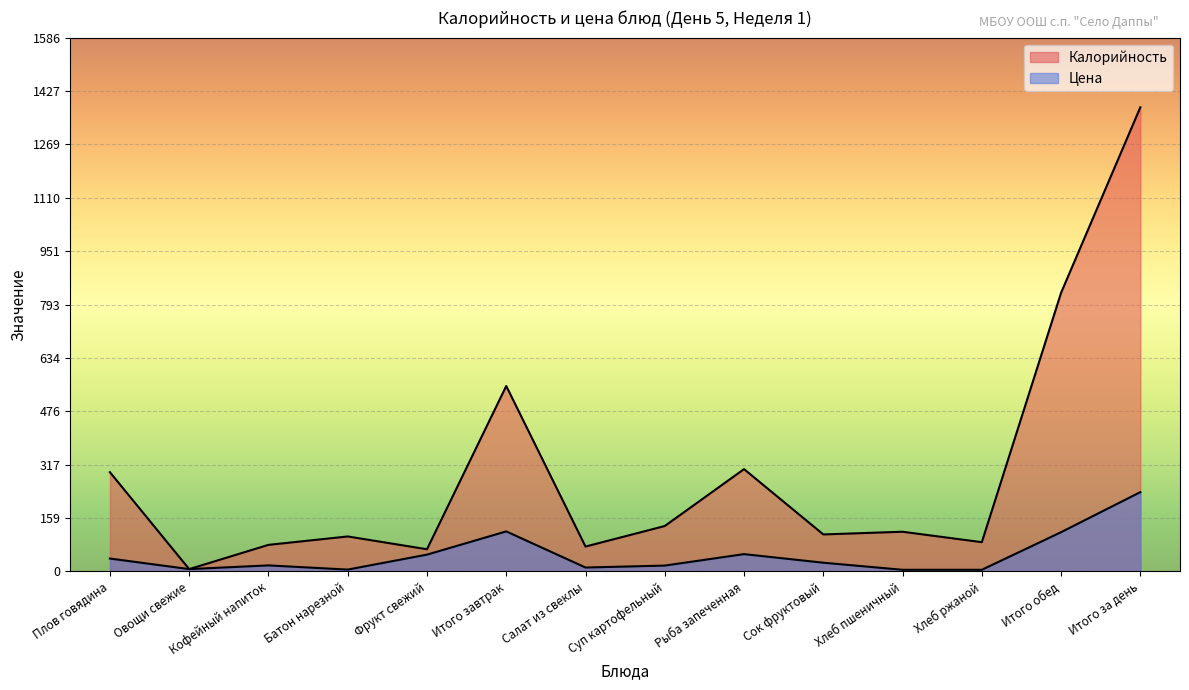

Rank the series by their average value, from lowest to highest.

Цена, Калорийность